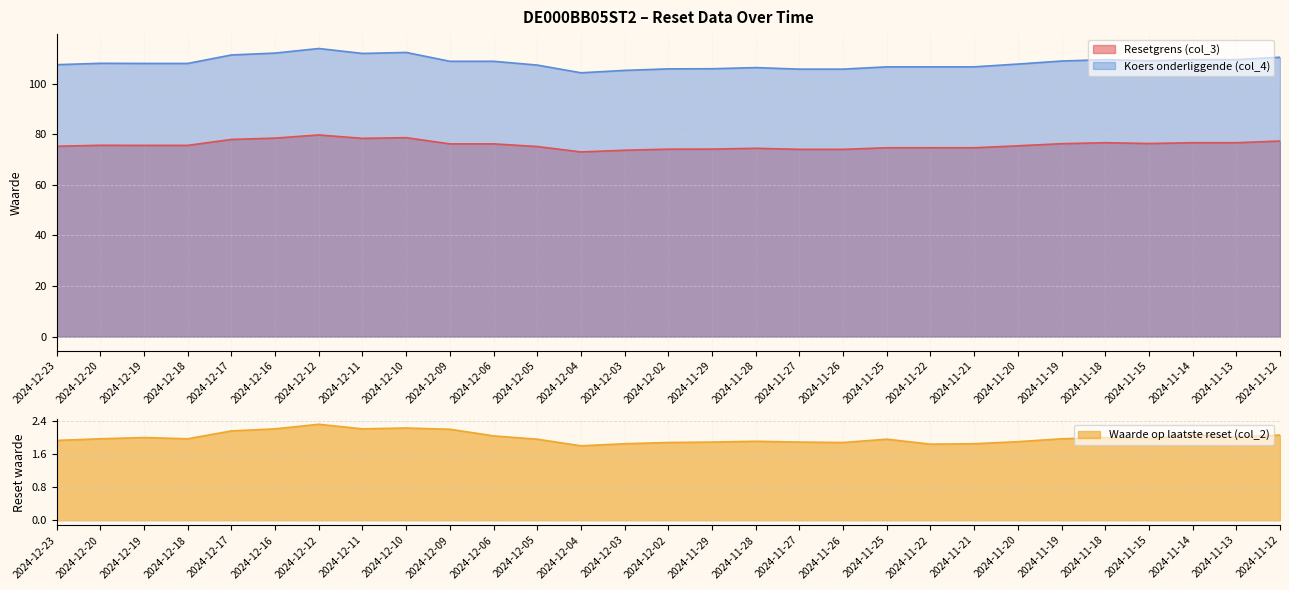

How many interior local peaks does the Waarde op laatste reset (col_2) series have?

7